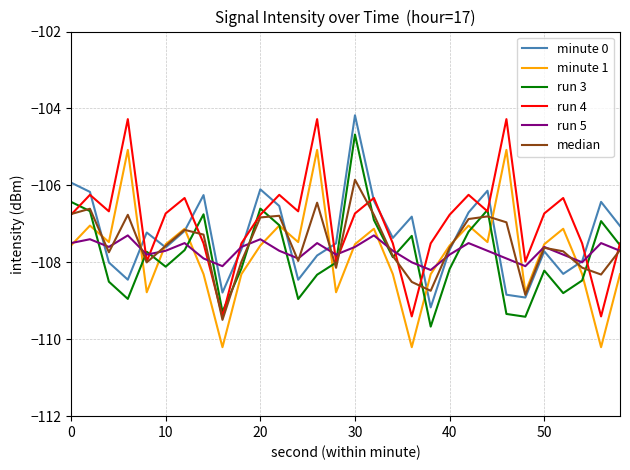

True or false: minute 1 and run 4 intersect in this chart.

False